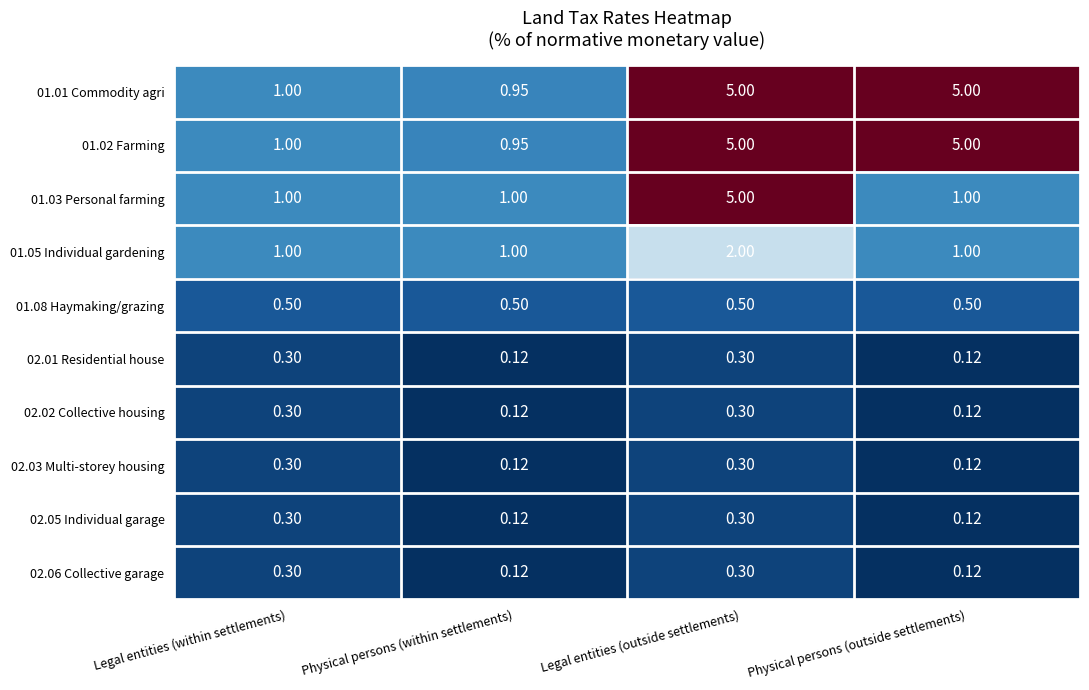

At which category is the sum across all series the highest?

Legal entities (outside settlements)